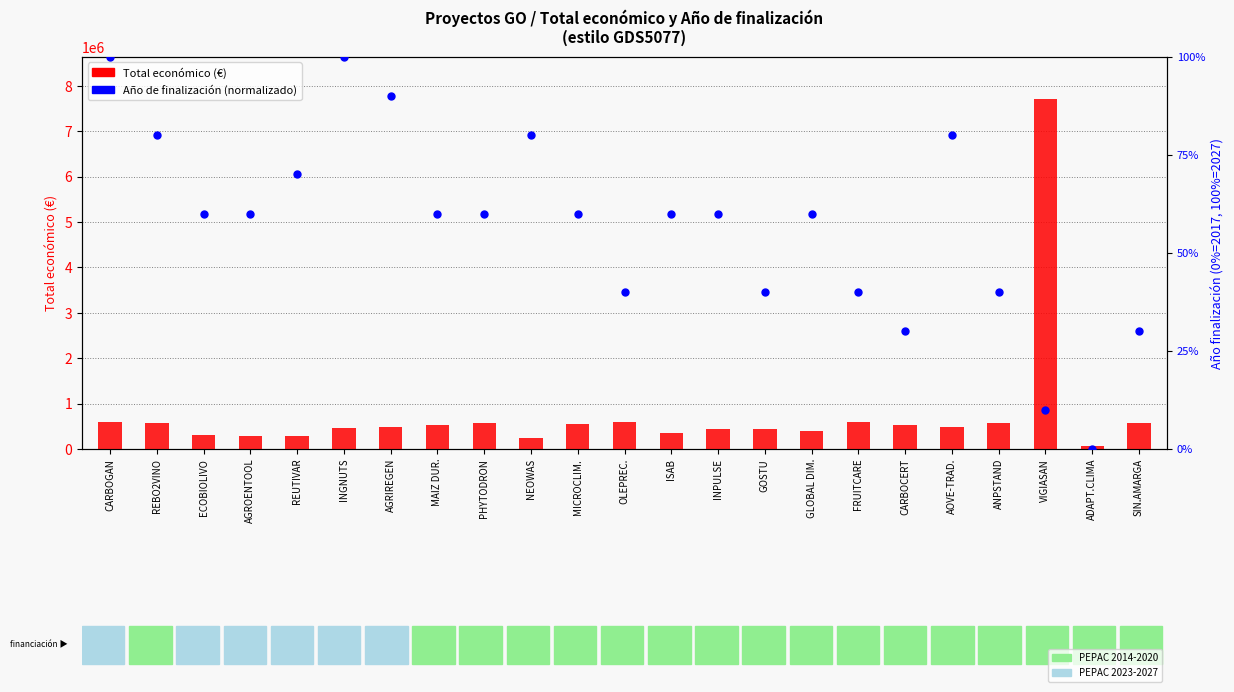

Which series reaches the maximum Y coordinate?

Total económico